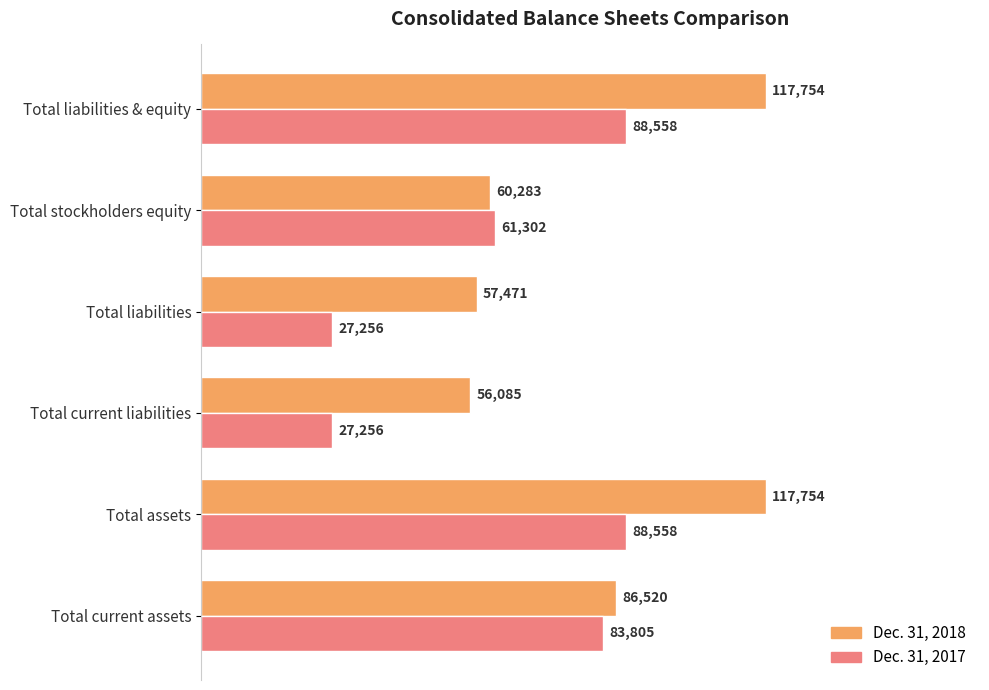

True or false: Dec. 31, 2018 has a value of 86520 at Total current assets.

True